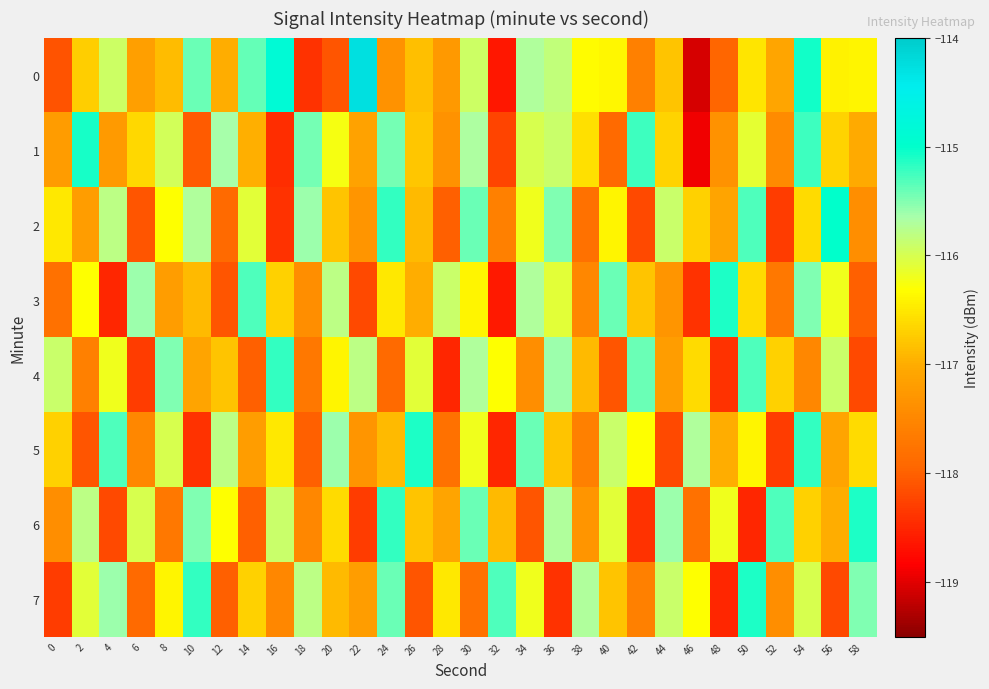

At 20, list the series in order from largest to smallest.

5, 3, 1, 4, 6, 2, 7, 0